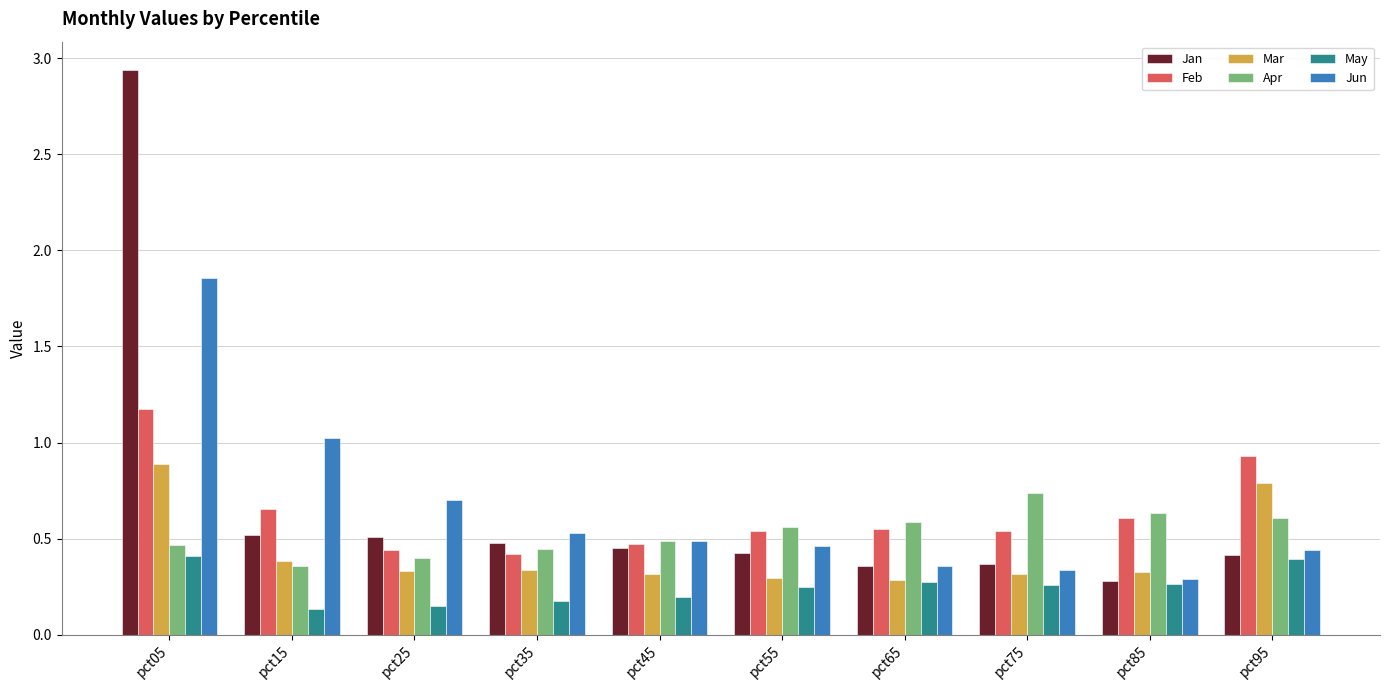

What is the sum of the Feb values at pct25 and pct45?

0.9